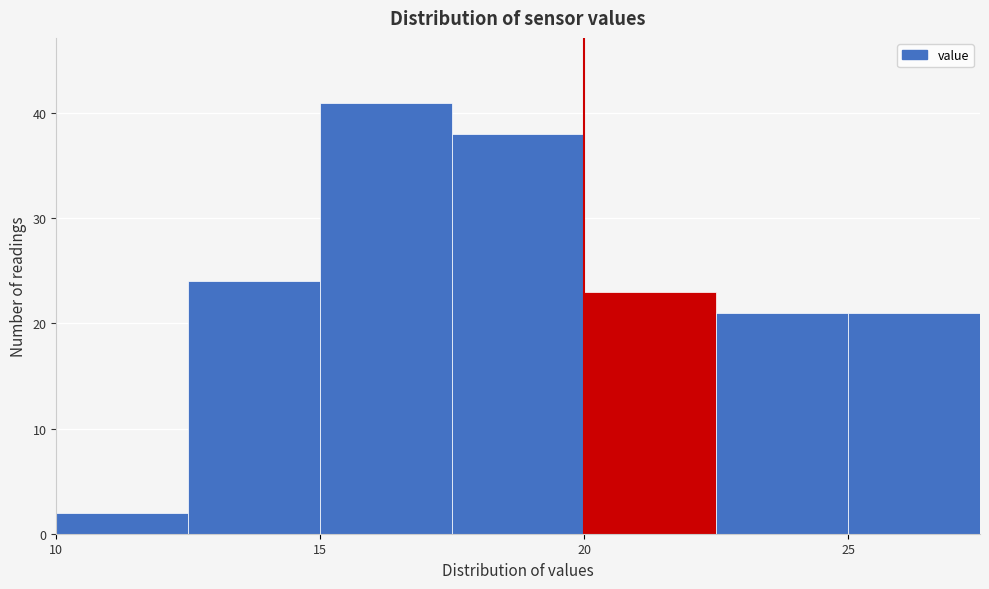

Reading left to right, transcribe this chart: for each bar, give the range it covers on the x-axis and its height. The values are not printed on the chart, so give them approximately, as read against the axis.

10.0 to 12.5: 2
12.5 to 15.0: 24
15.0 to 17.5: 41
17.5 to 20.0: 38
20.0 to 22.5: 23
22.5 to 25.0: 21
25.0 to 27.5: 21